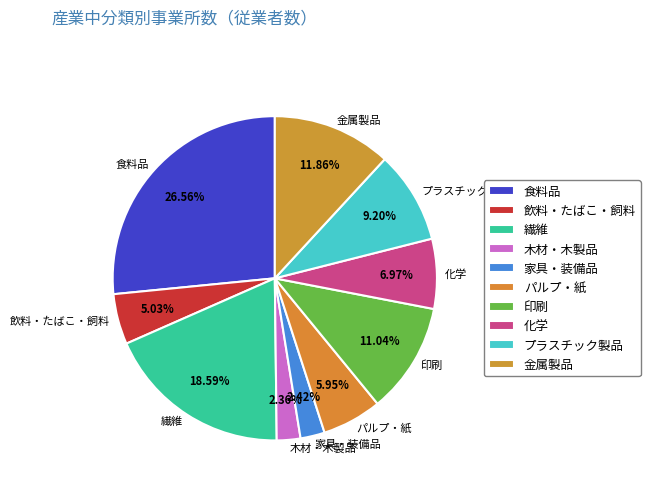

What percentage is the 家具・装備品 slice, to the nearest percent?

2%